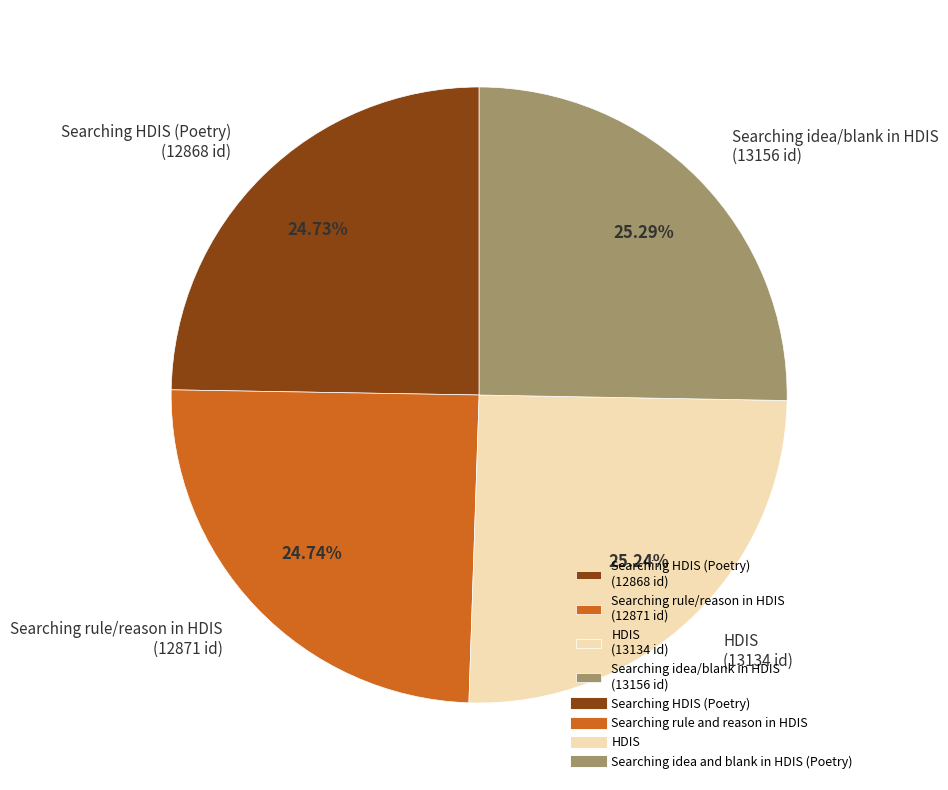

To the nearest percent, what is the average slice percentage?

25%